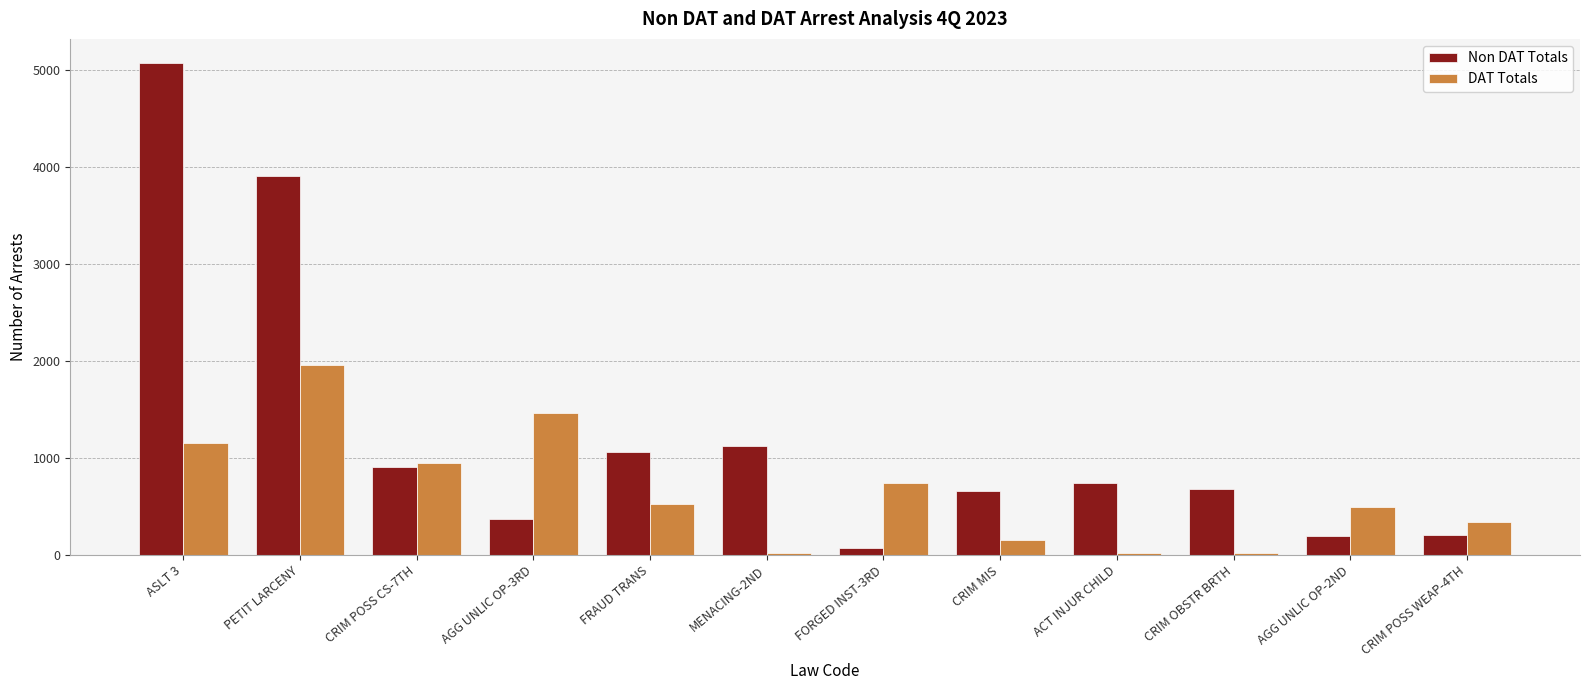

At which label is Non DAT Totals closest to 2573?

PETIT LARCENY